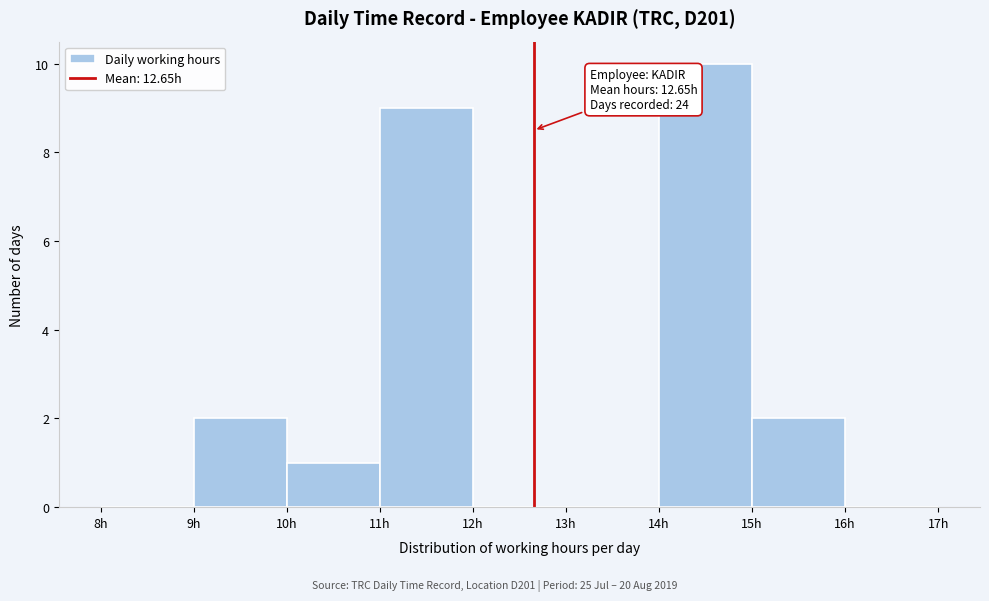

Over which range of the x-axis is the bar tallest?

14 to 15